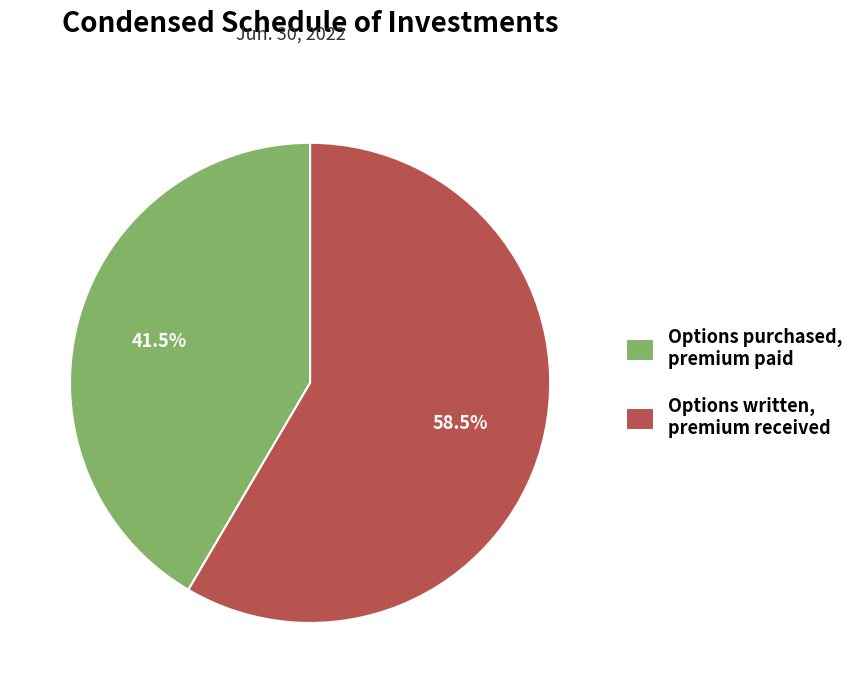

To the nearest percent, what is the difference between the largest and smallest slice percentages?

17%